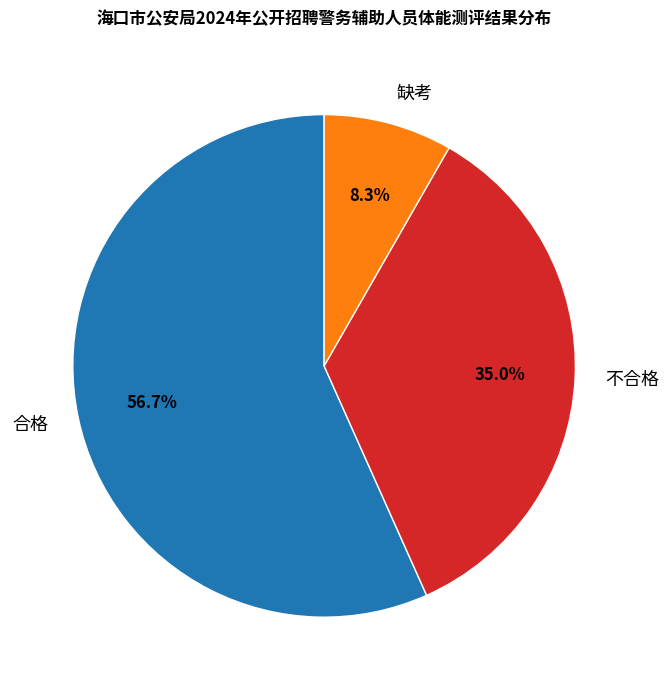

What is the smallest slice in the pie chart?

缺考